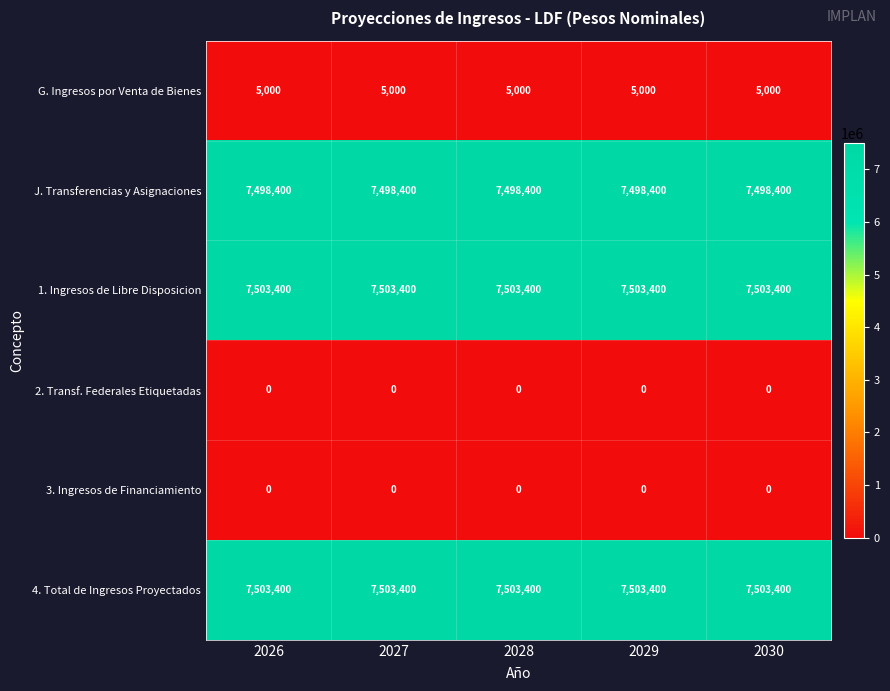

At how many categories does at least one series exceed 4075851?

5